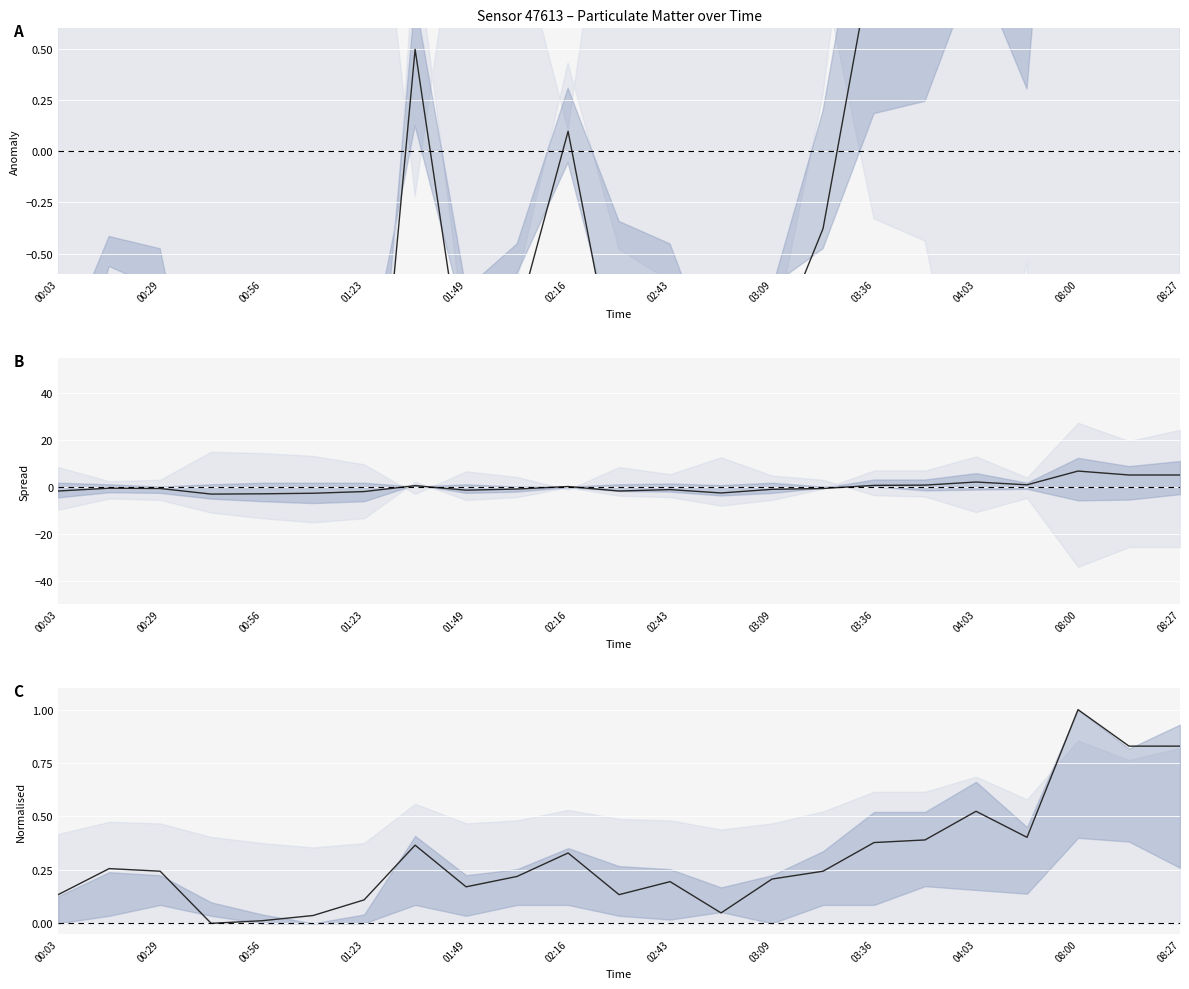

What is the greatest value displayed?

1.0